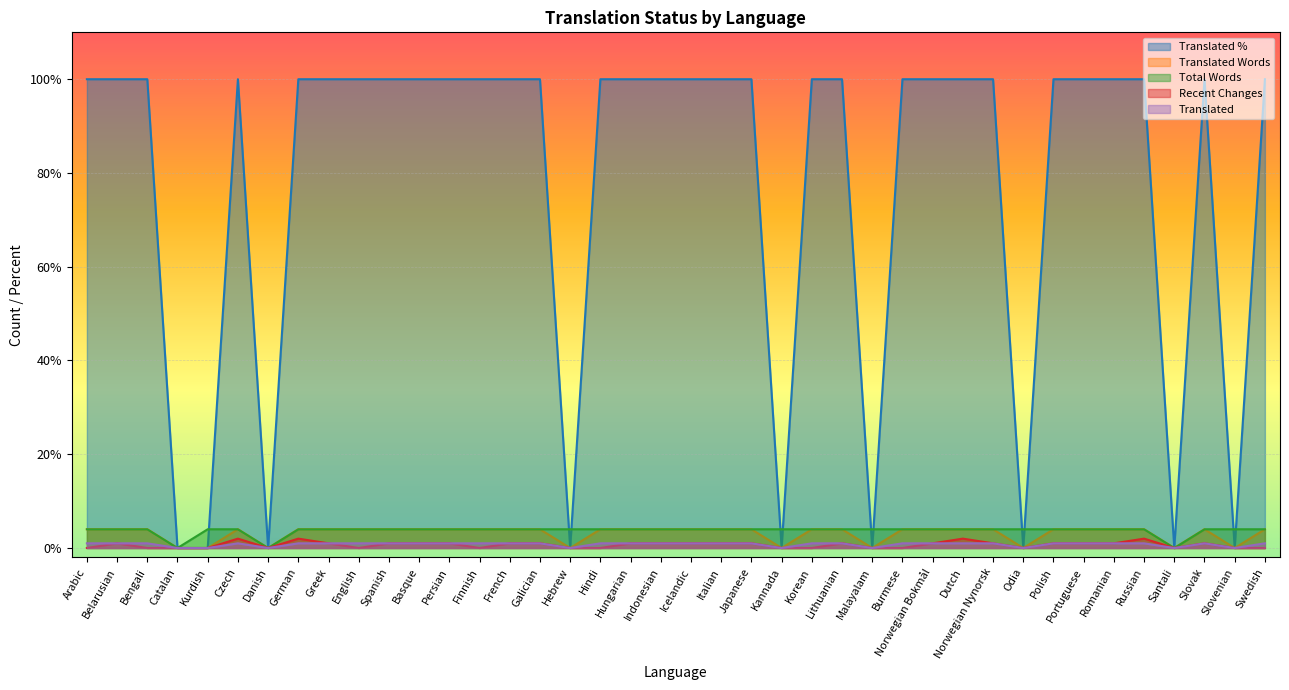

True or false: total_words and recent_changes cross at least once.

False